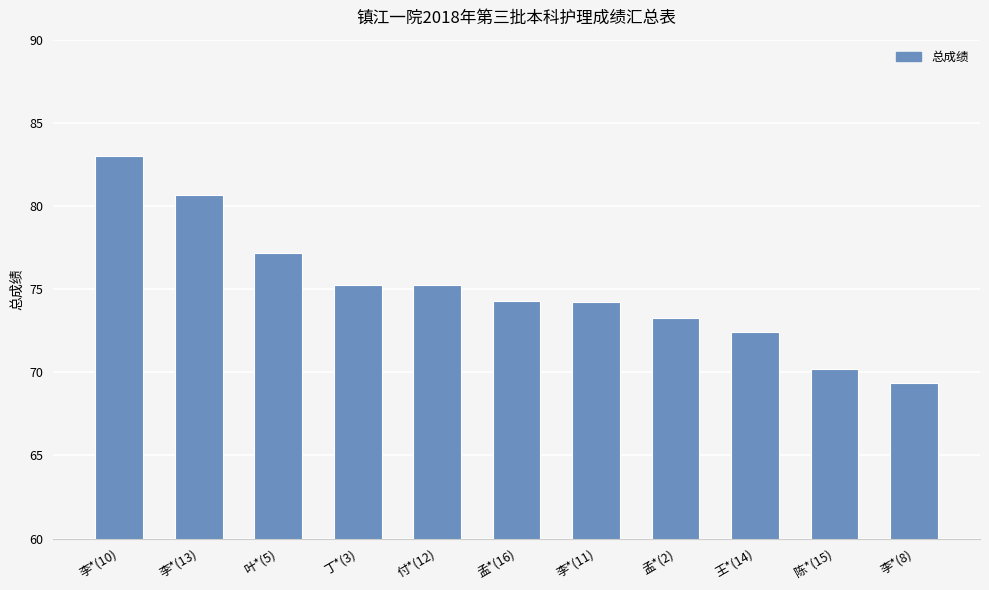

What position from the left is 付*(12)?

5